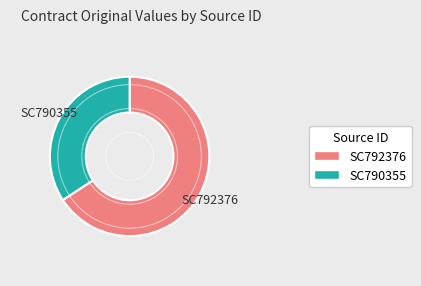

Combined, do SC792376 and SC790355 account for over 50%?

Yes